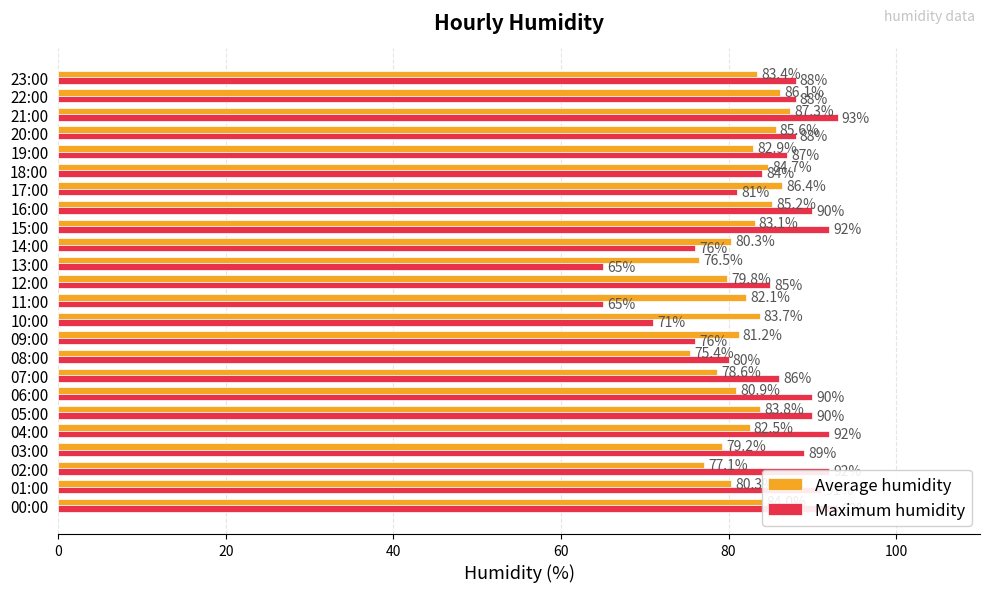

Is the value of Maximum humidity at 11:00 greater than the value of Average humidity at 15:00?

No